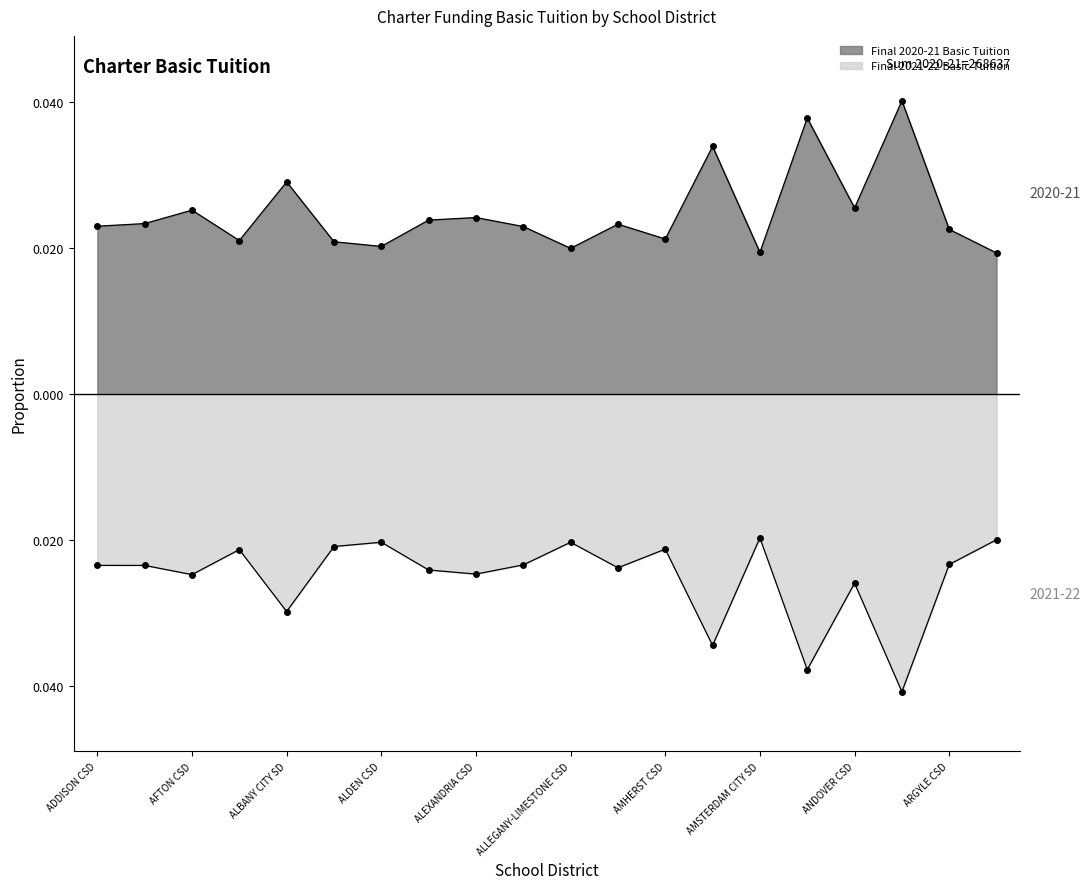

What is the label of the 9th point from the right?

ALTMAR-PARISH-WILLIAMSTOWN CSD